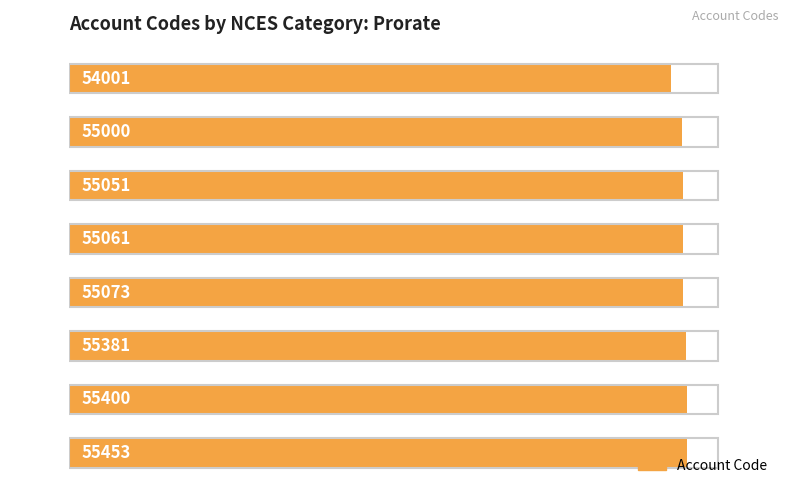

What is the change in value from 55061 to 55453?

+392